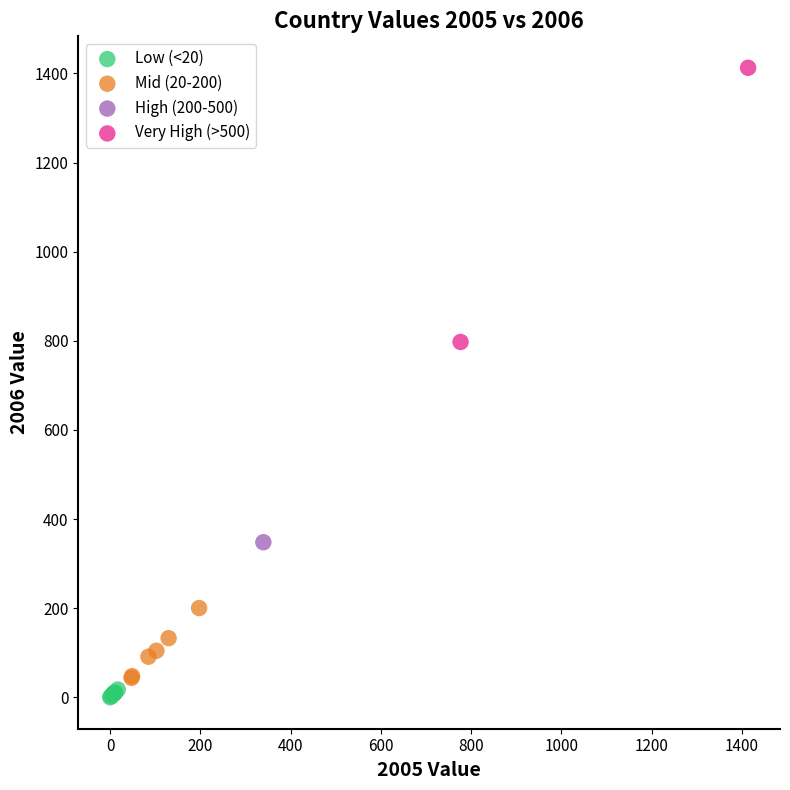

Which series reaches the minimum Y coordinate?

Low (<20)